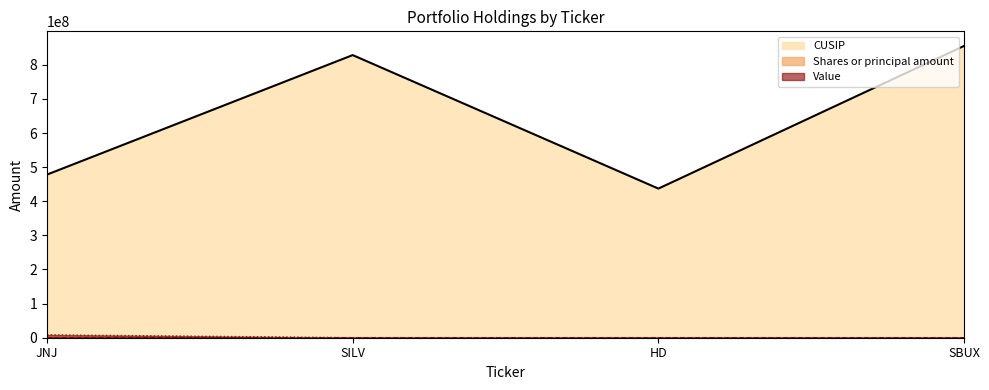

At which category is the sum across all series the highest?

SBUX